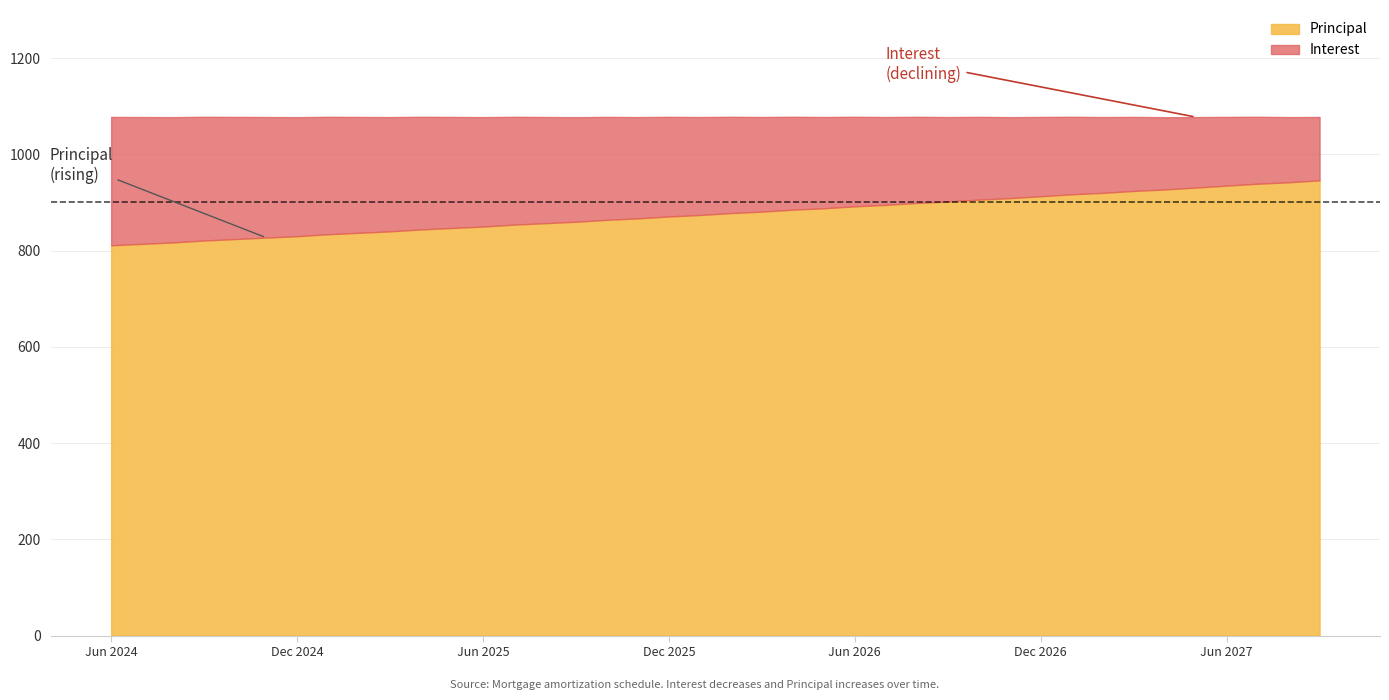

True or false: Principal has more than 0 interior local peaks.

False